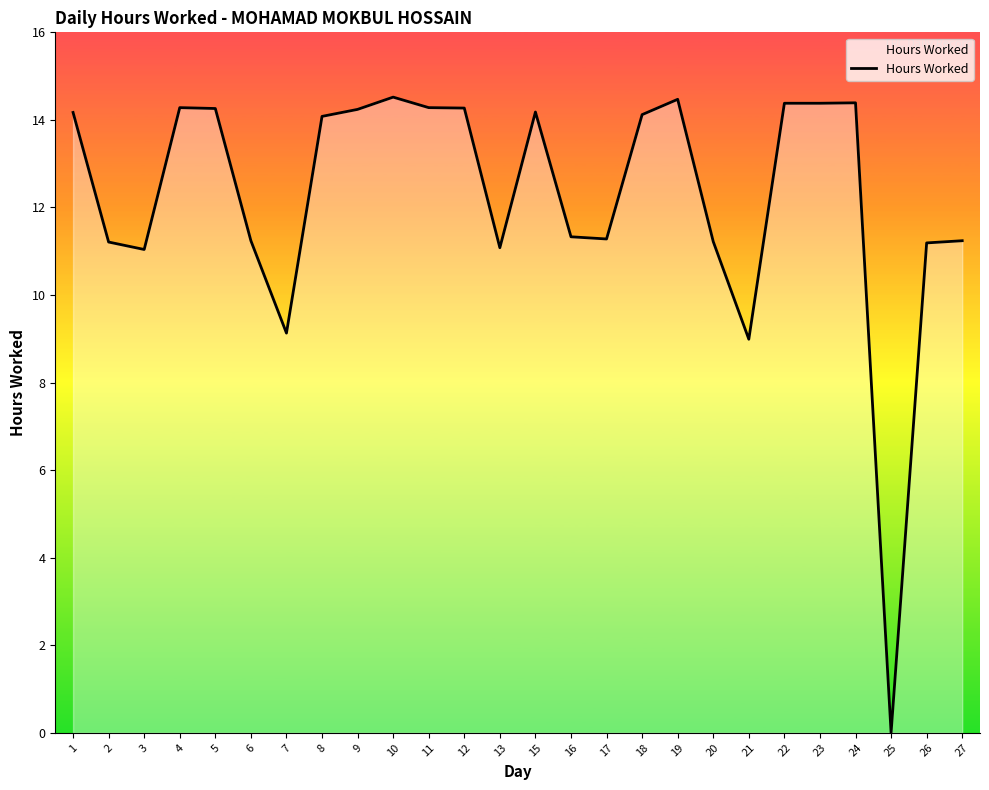

How many lines are shown in the chart?

1